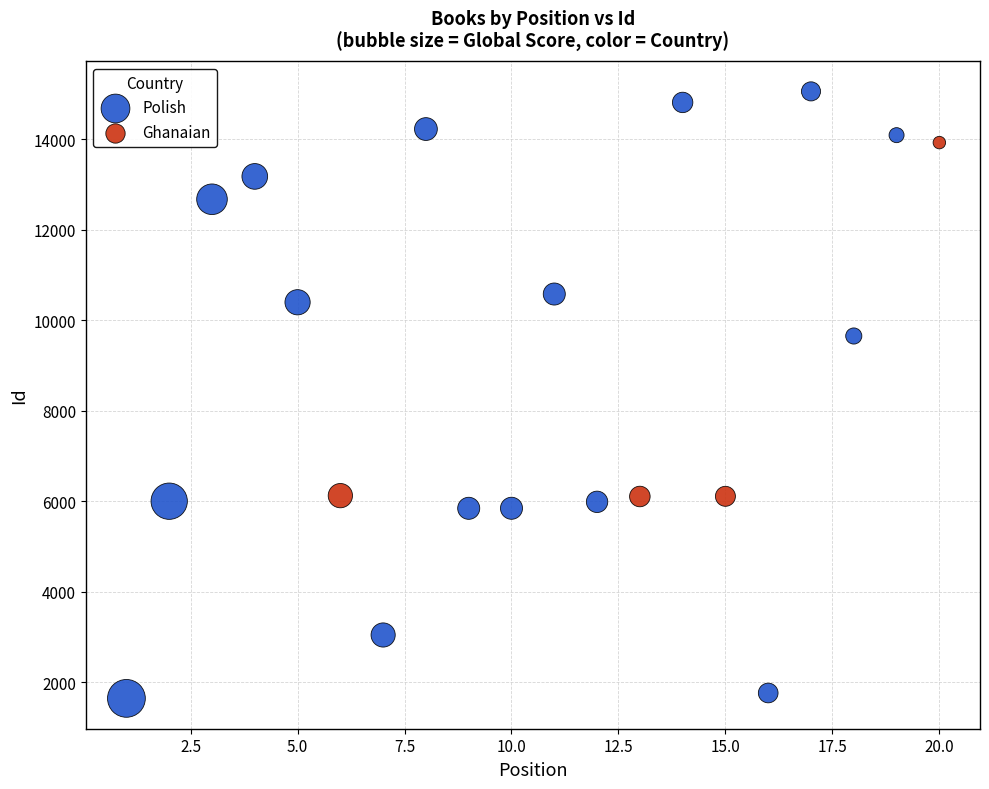

Which series contains the highest Y value?

Polish